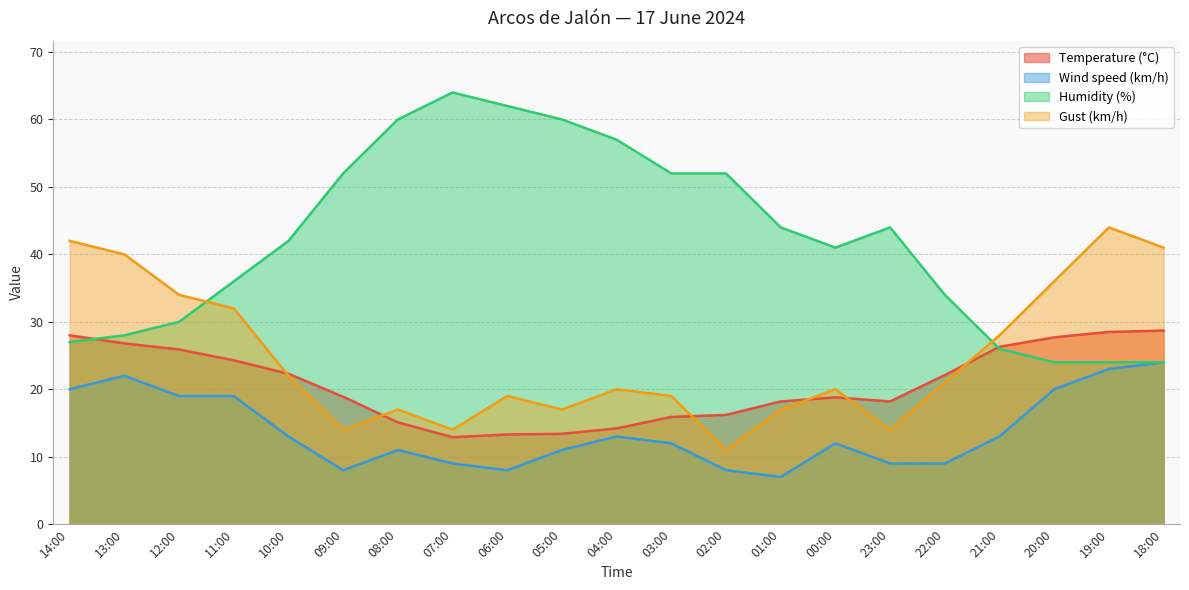

Does the chart display data point markers on the line(s)?

No